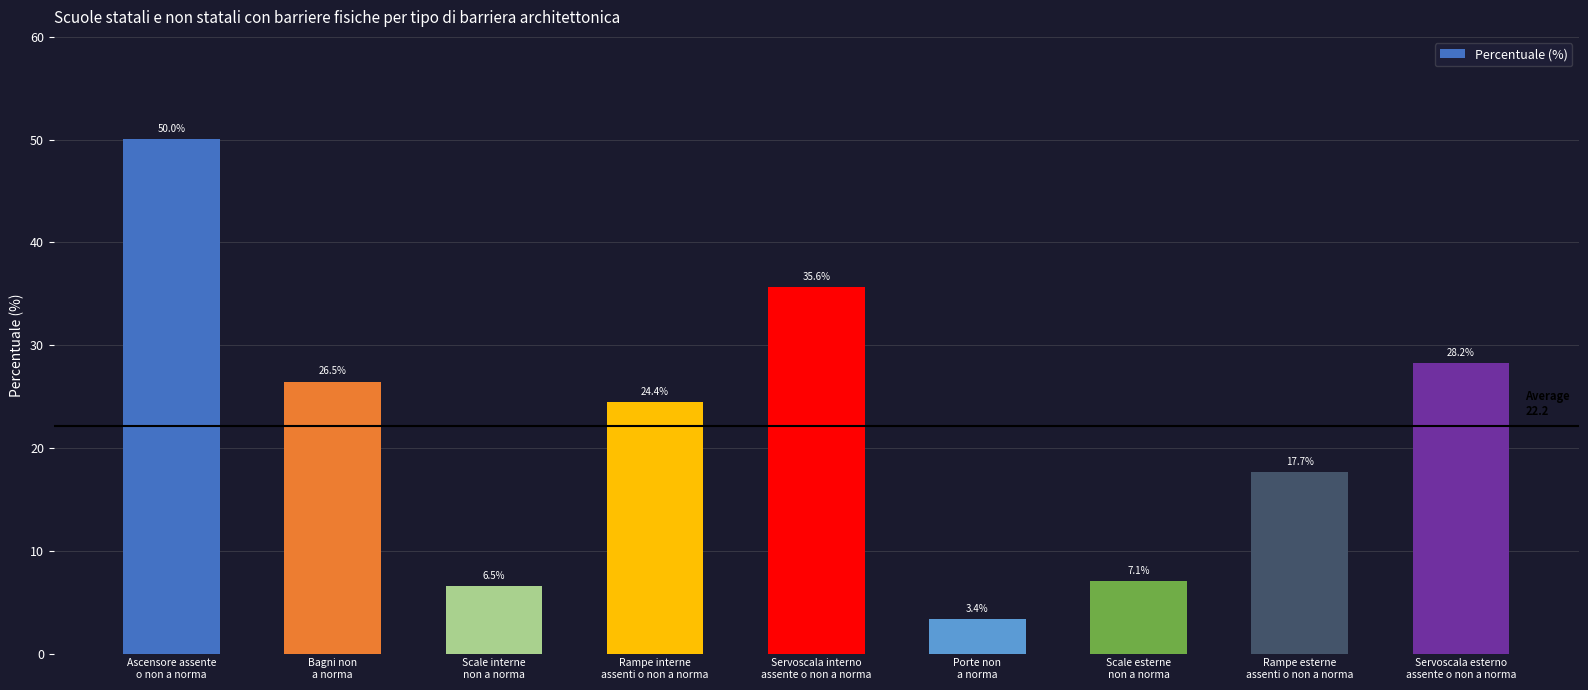

What is the difference between the second highest and second lowest values?

29.1